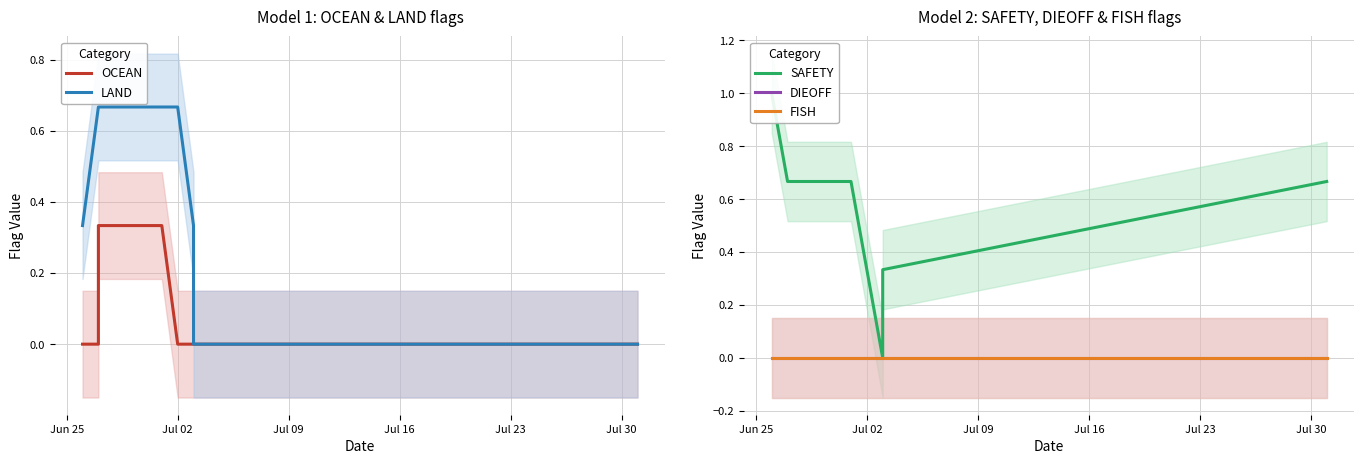

Is the value of OCEAN at 8 greater than the value of DIEOFF at 8?

No